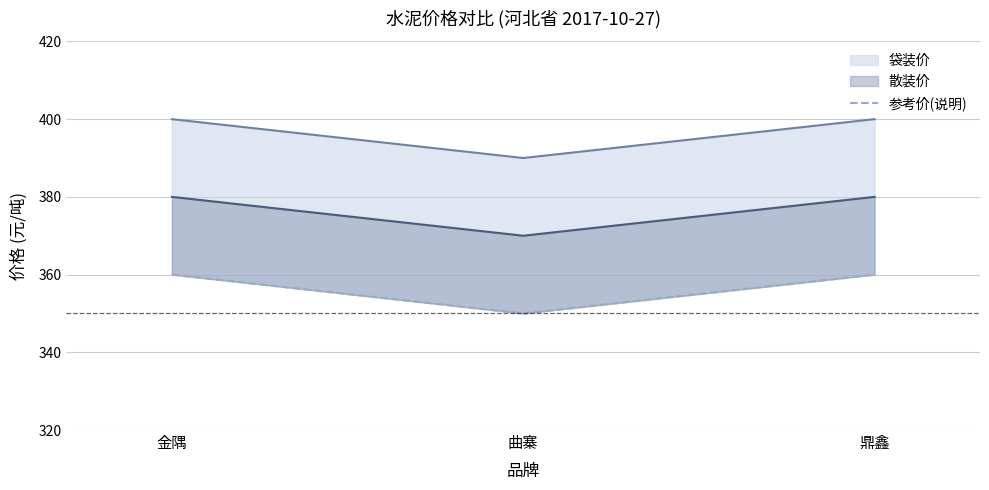

What is the value of the 3rd point from the left?

360